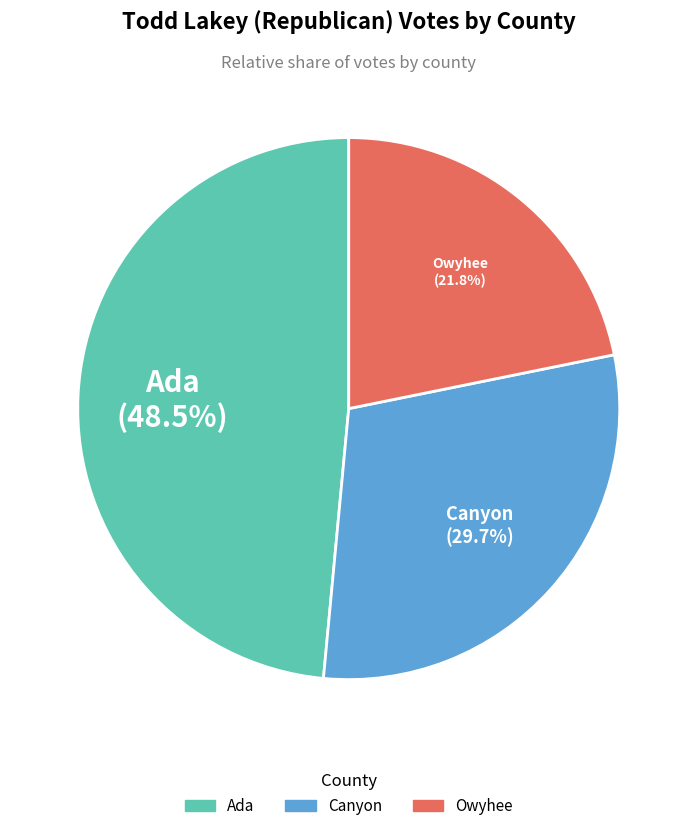

Does Owyhee account for over 50% of the chart?

No